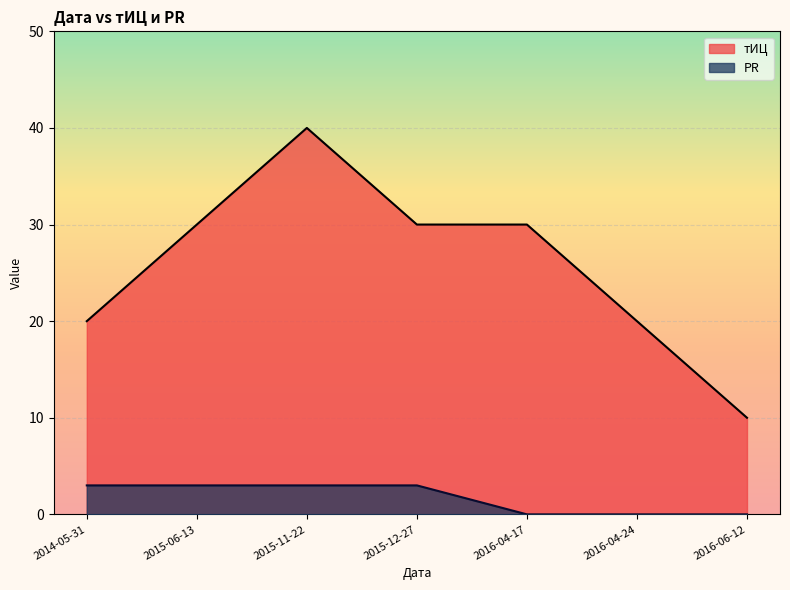

How many lines are shown in the chart?

2